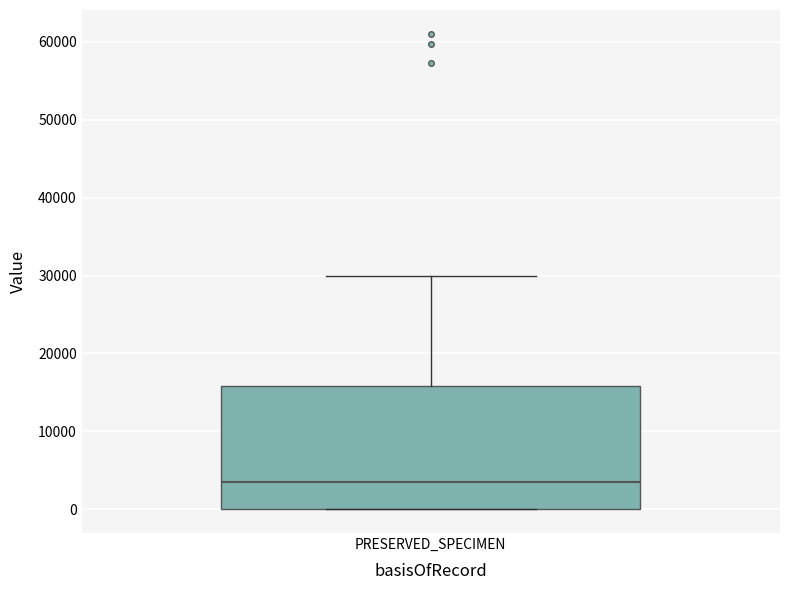

Read this box plot against the y-axis: the position of the median line, the range covered by the box, and the ends of both whiskers. The values are not printed on the chart, so give them approximately, as read against the axis.

median 3000, box 0 to 16000, whiskers 0 to 30000